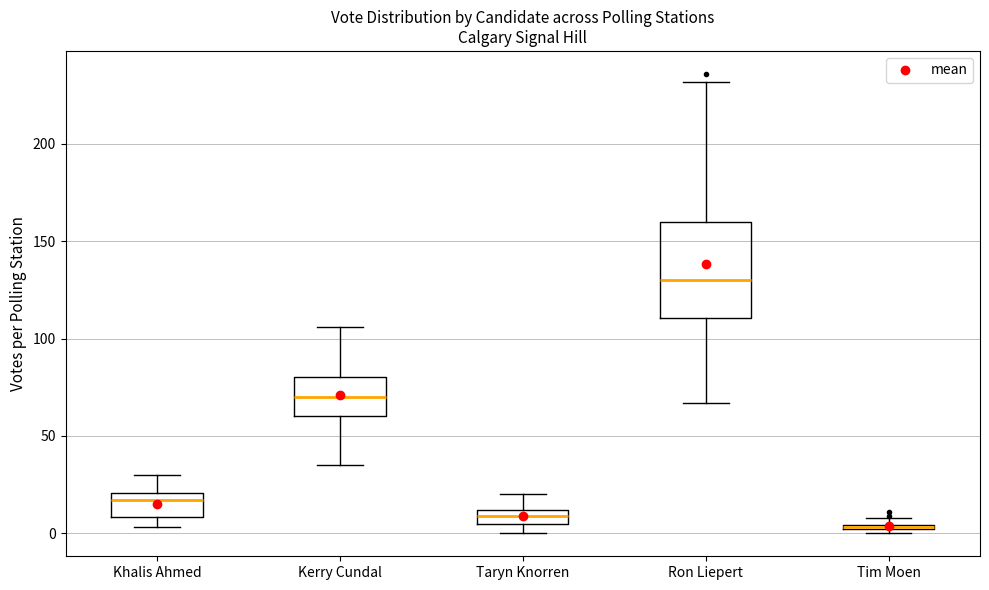

Which box is the tallest, from its lower edge to its upper edge?

Ron Liepert